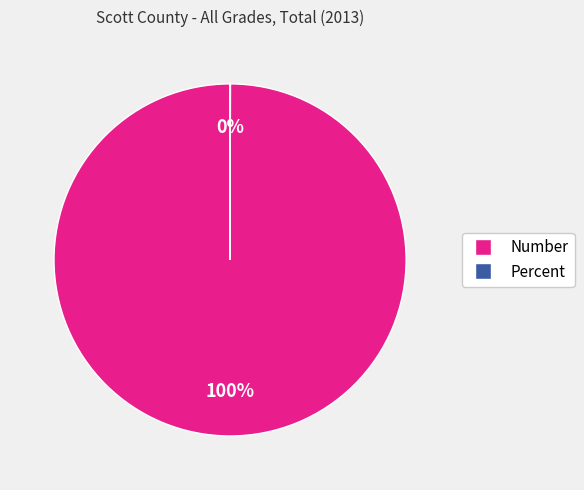

True or false: Number accounts for 90% of the total.

False